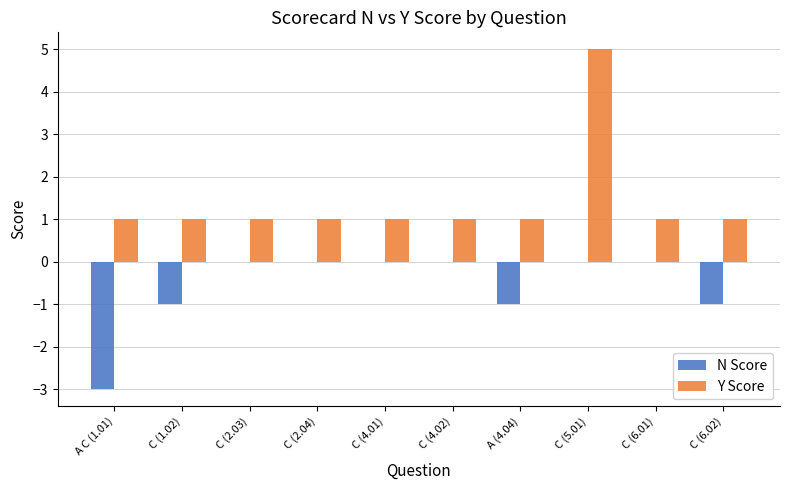

What is the greatest value displayed?

5